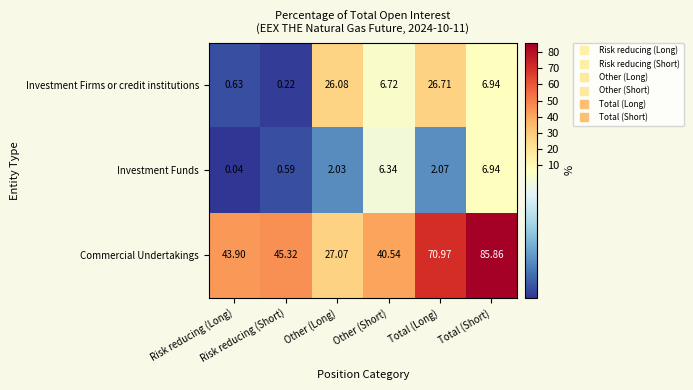

Rank the series by their maximum value, from highest to lowest.

Commercial Undertakings, Investment Firms or credit institutions, Investment Funds